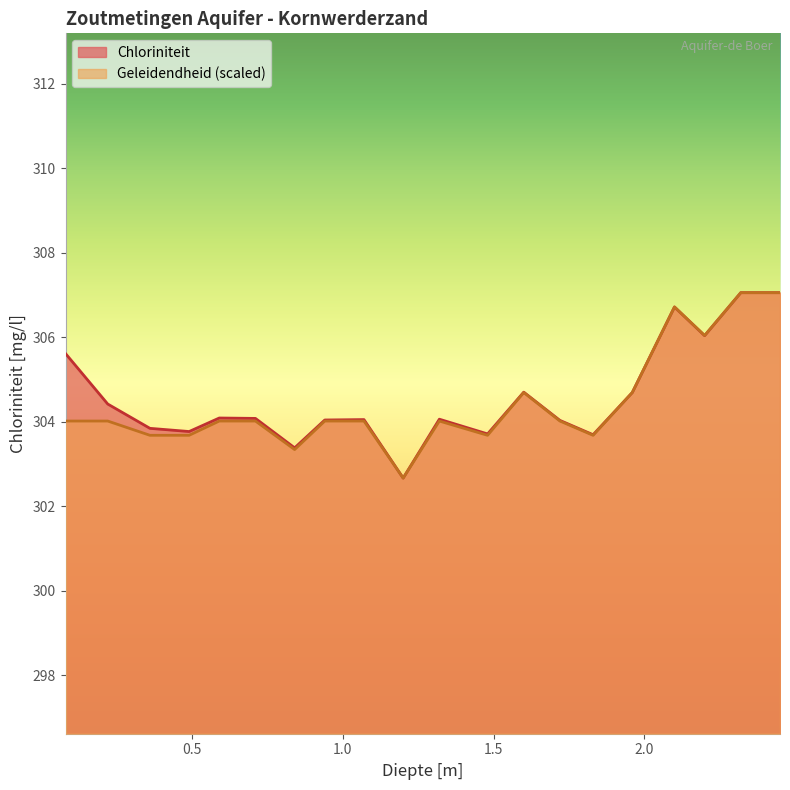

What is the average value of the Chloriniteit series?

304.6